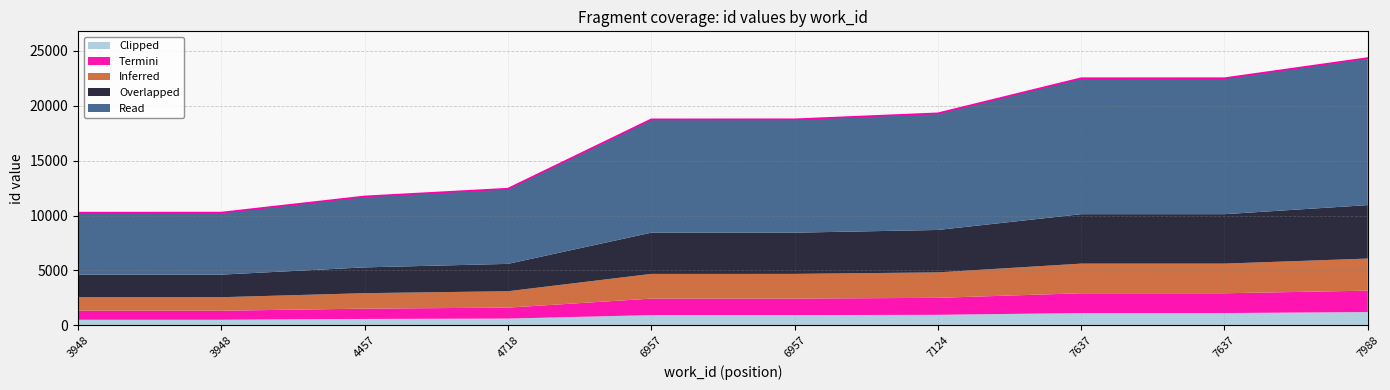

What is the change in value from 4718 to 7124?

+6861